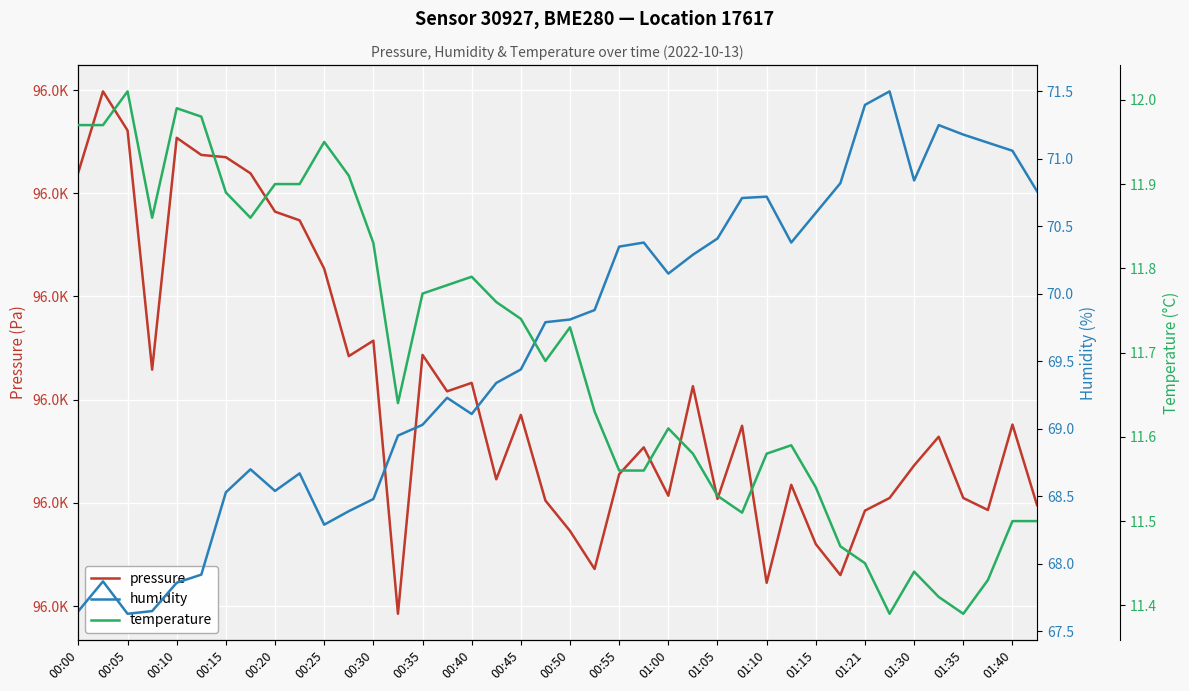

True or false: humidity and pressure cross at least once.

False